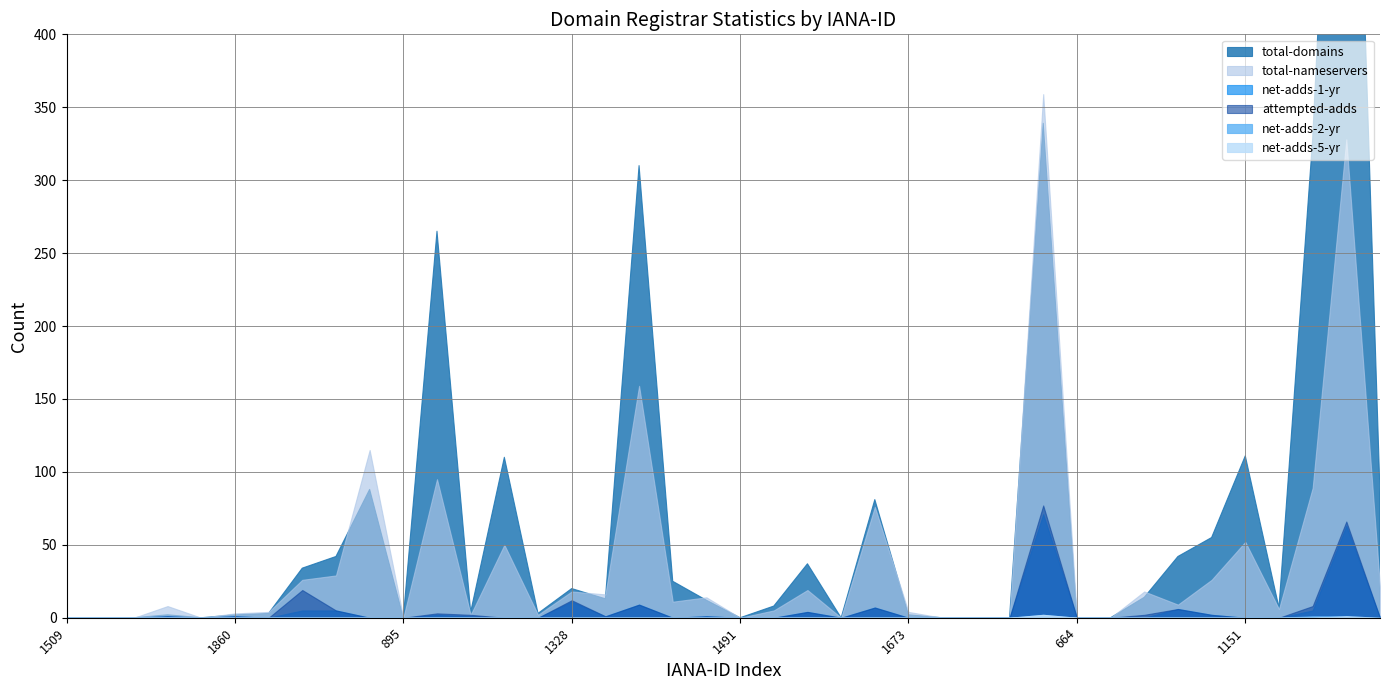

Does the chart have visible grid lines?

Yes